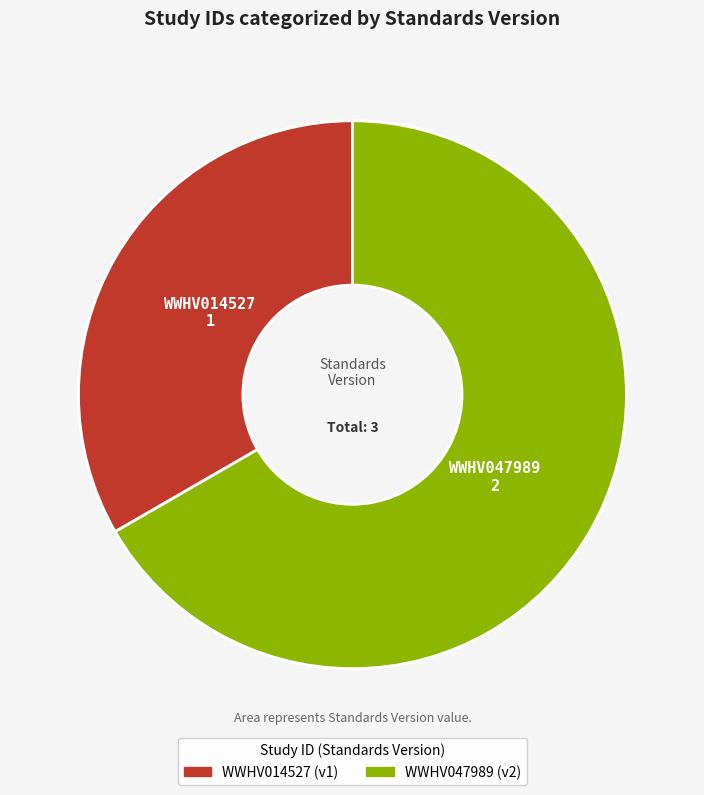

Count the number of slices in the pie.

2